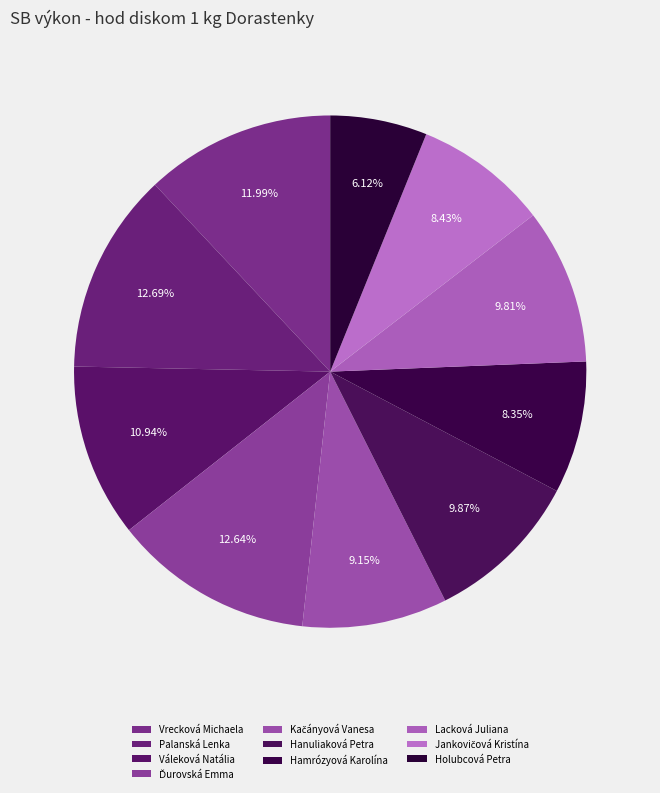

Count the number of slices in the pie.

10